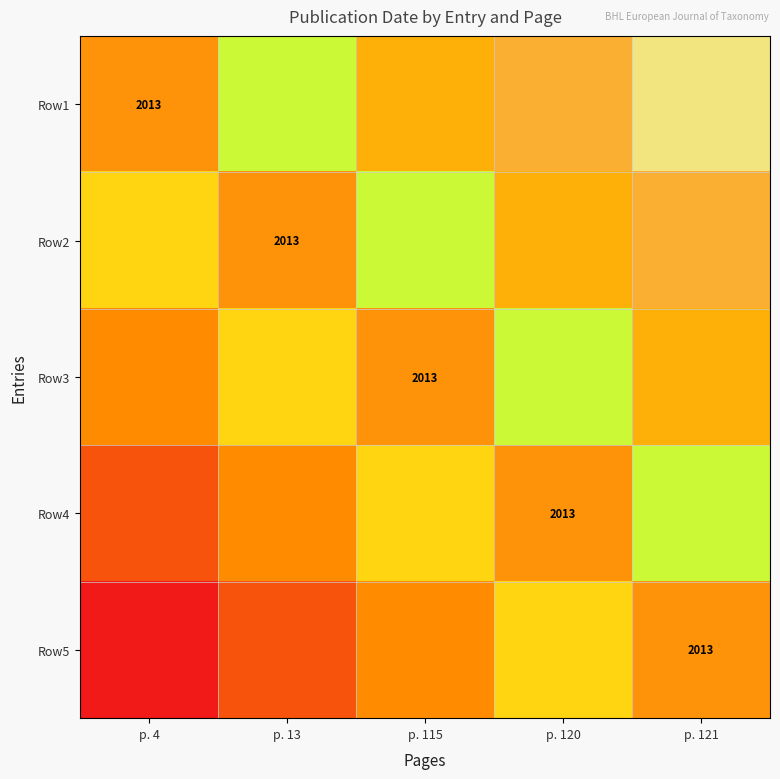

Is it true that Row5 equals 3600 at p. 121?

False